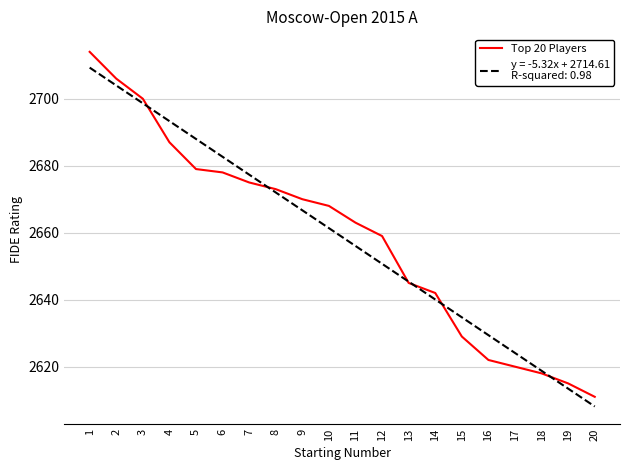

What is the smallest value displayed?

2608.1